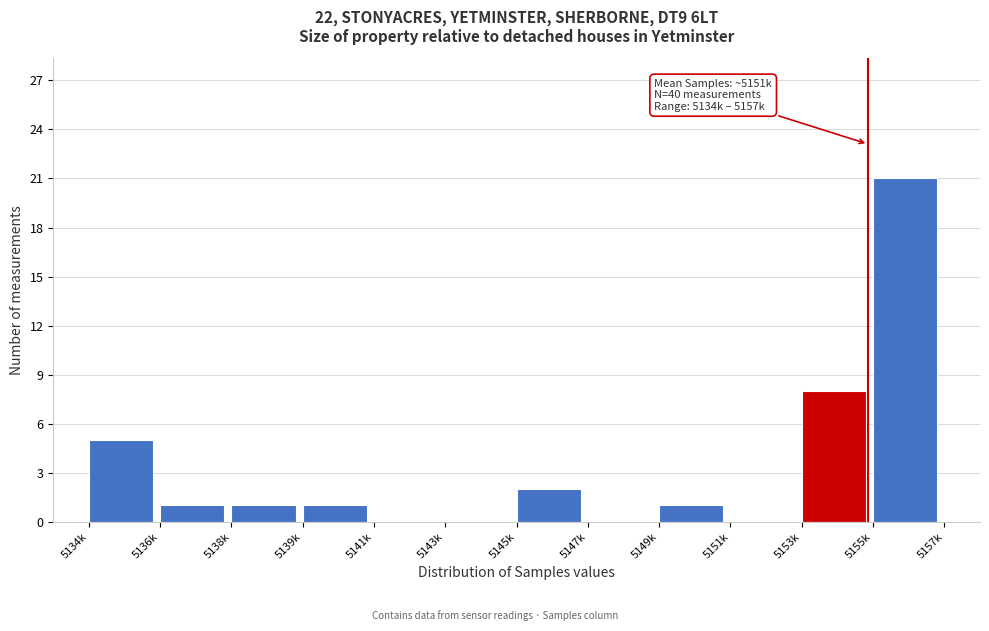

Reading left to right, extract all data points from this chart.

5134k=5	5136k=1	5138k=1	5139k=1	5141k=0	5143k=0	5145k=2	5147k=0	5149k=1	5151k=0	5153k=8	5155k=21